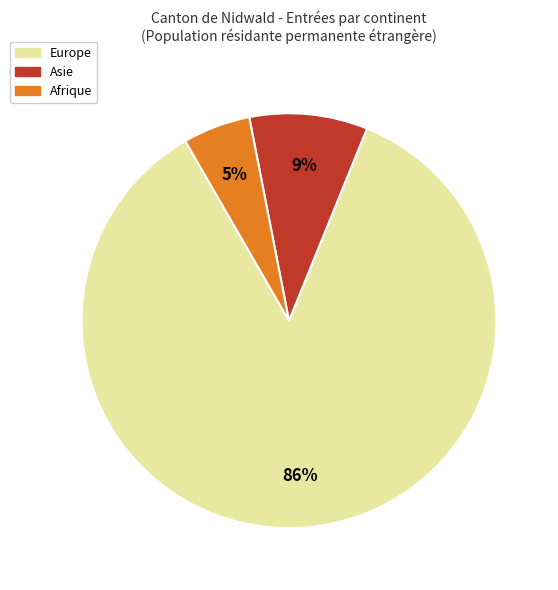

To the nearest percent, what is the average slice percentage?

33%